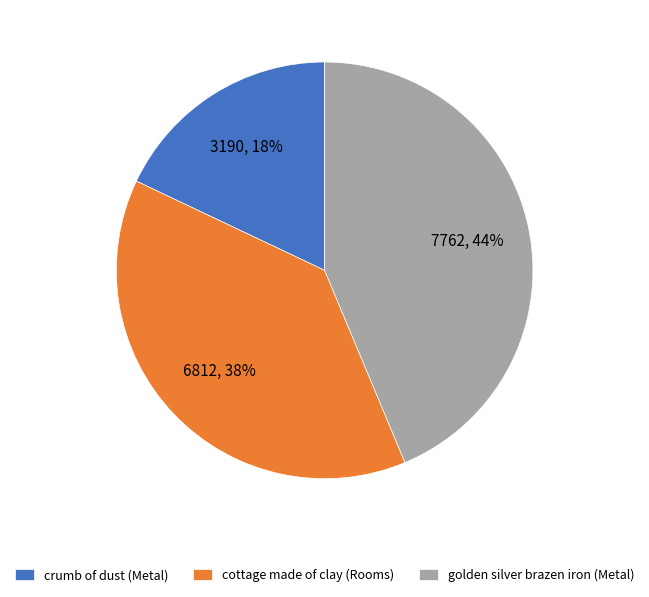

To the nearest percent, what is the combined percentage of cottage made of clay (Rooms) and golden silver brazen iron (Metal)?

82%